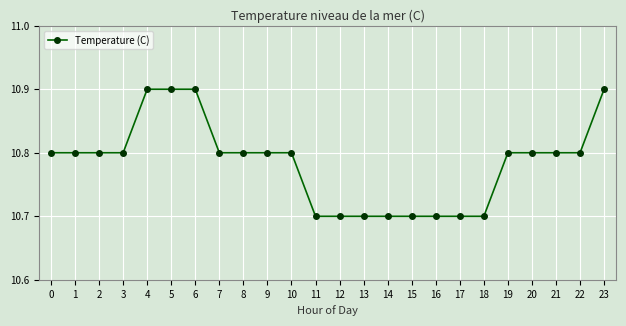

Read the value at 5.

10.9